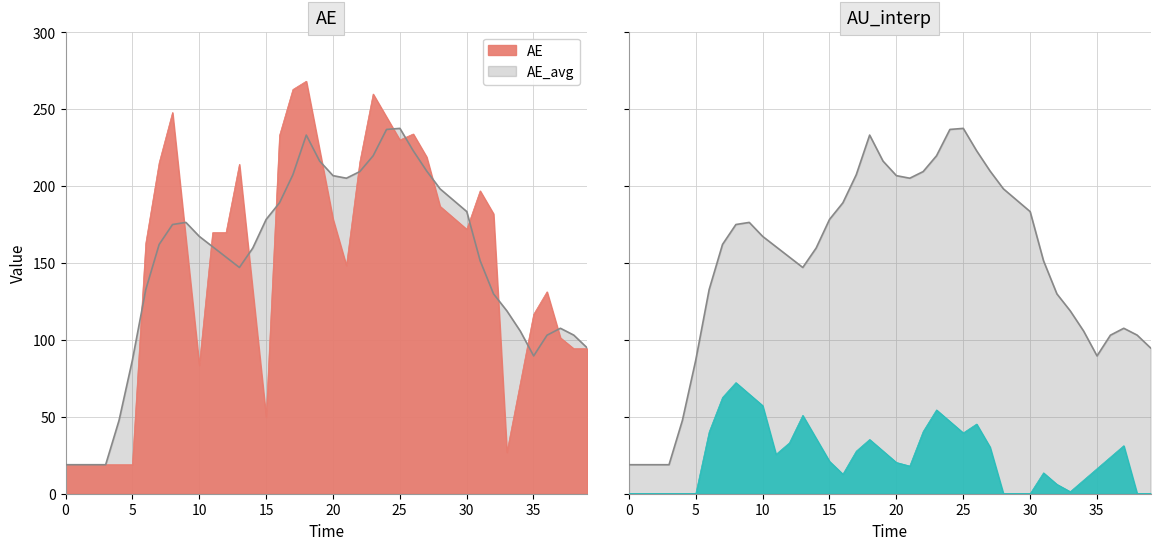

At how many categories does at least one series exceed 121?

28